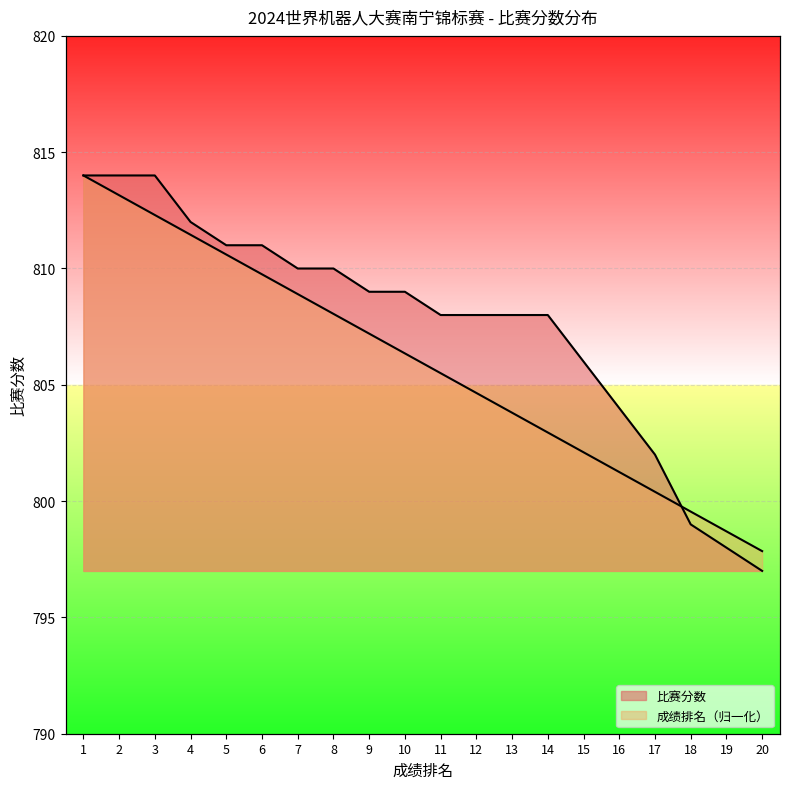

At which category is the sum across all series the highest?

1